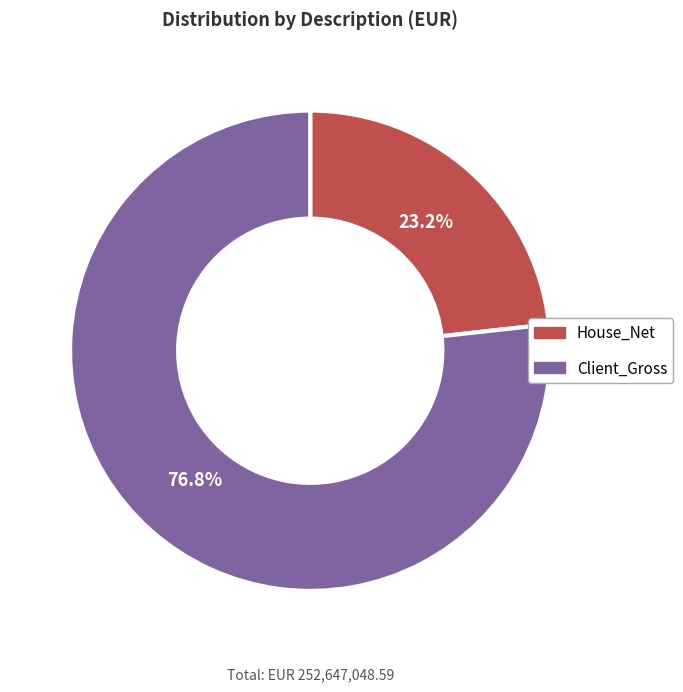

Does any single category account for the majority?

Yes